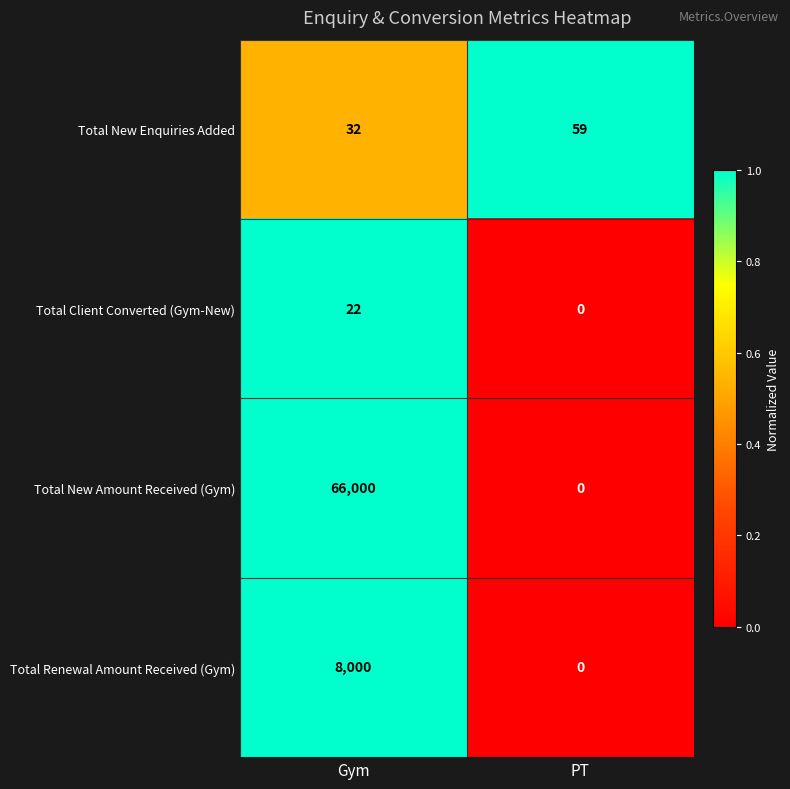

What is the average value of the Total Client Converted (Gym-New) series?

11